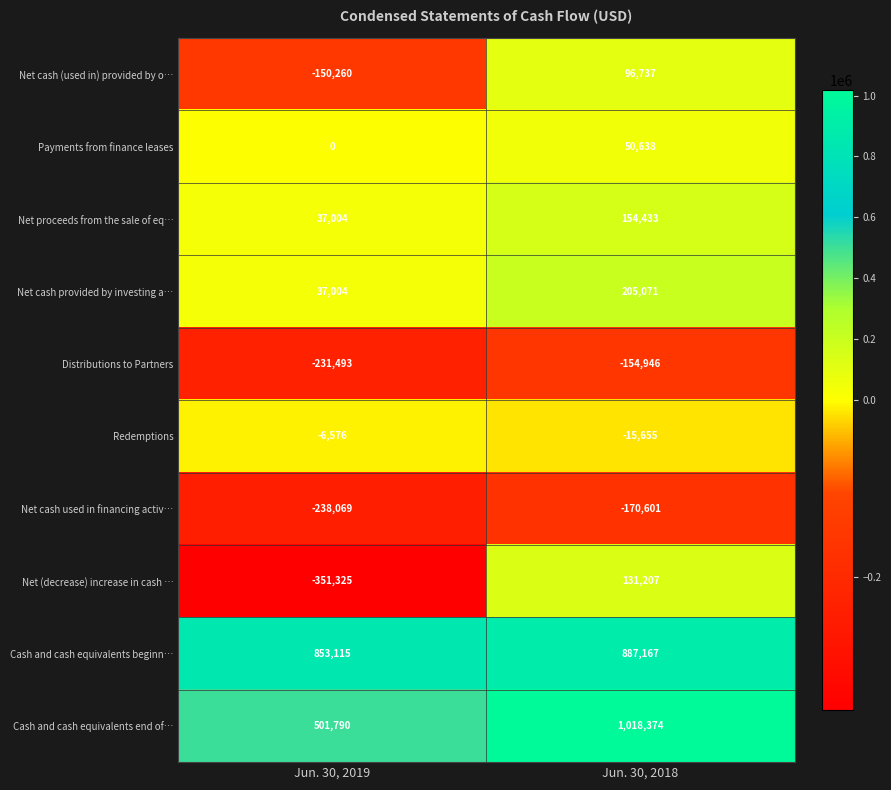

At how many categories does at least one series exceed 163487?

2